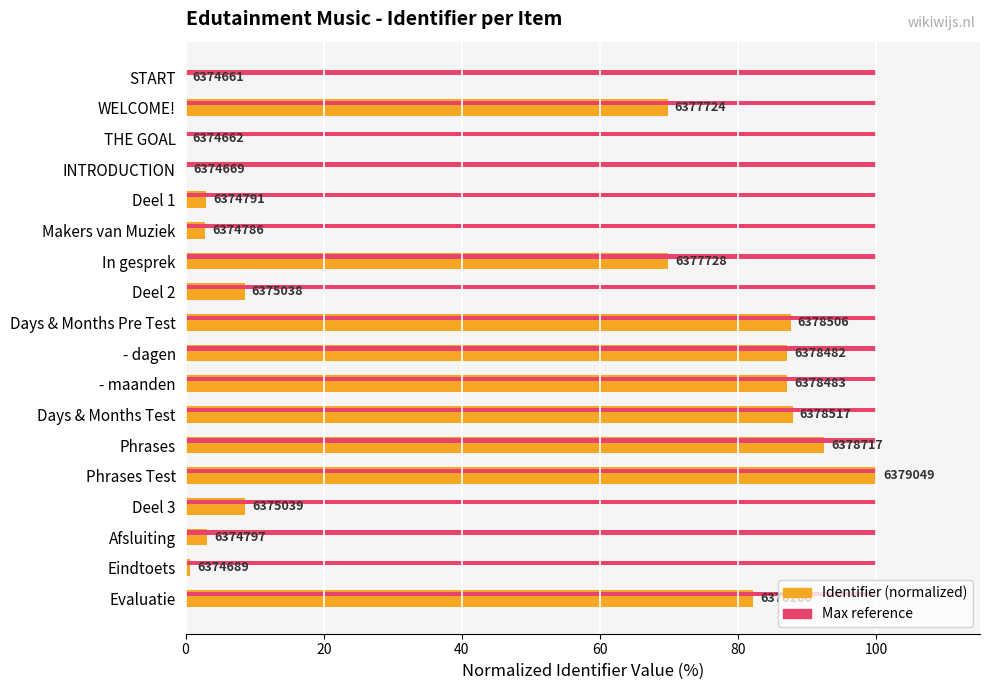

True or false: Max (100%) has a value of 0.2 at 8.

False